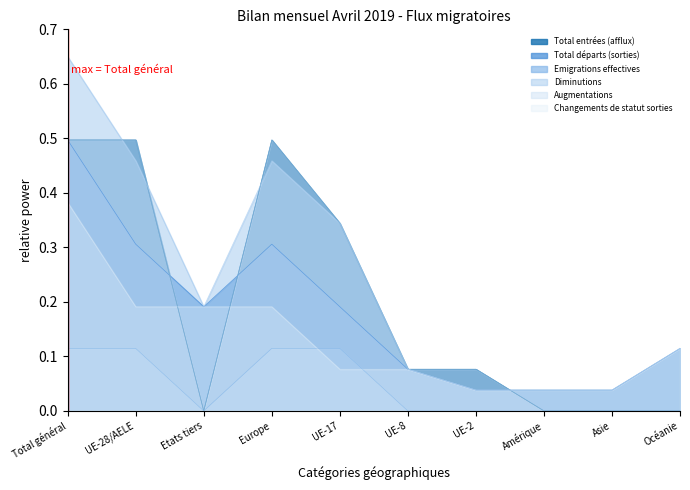

At which category does the chart reach its peak across all series?

Total général